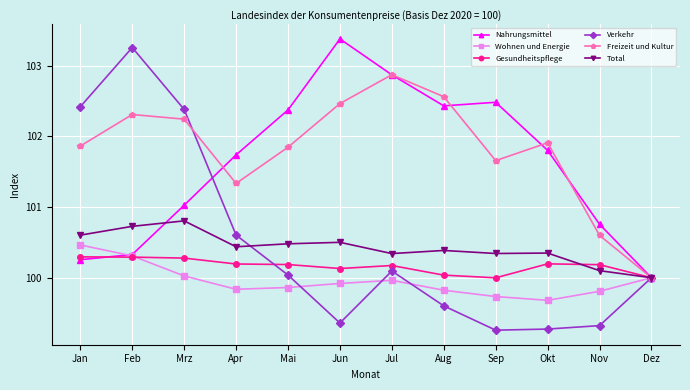

Count the number of categories in the chart.

12